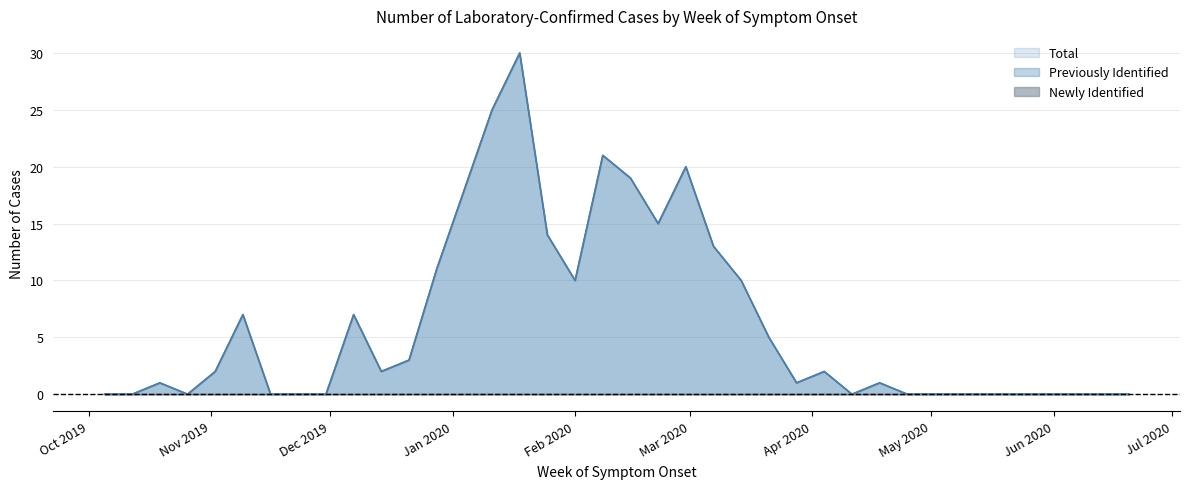

How many data points does each series have?

38